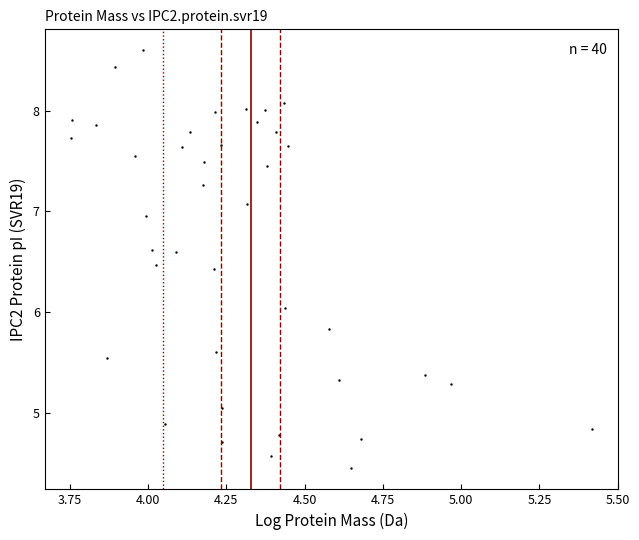

What is the range of Y values (max minus min)?

4.2